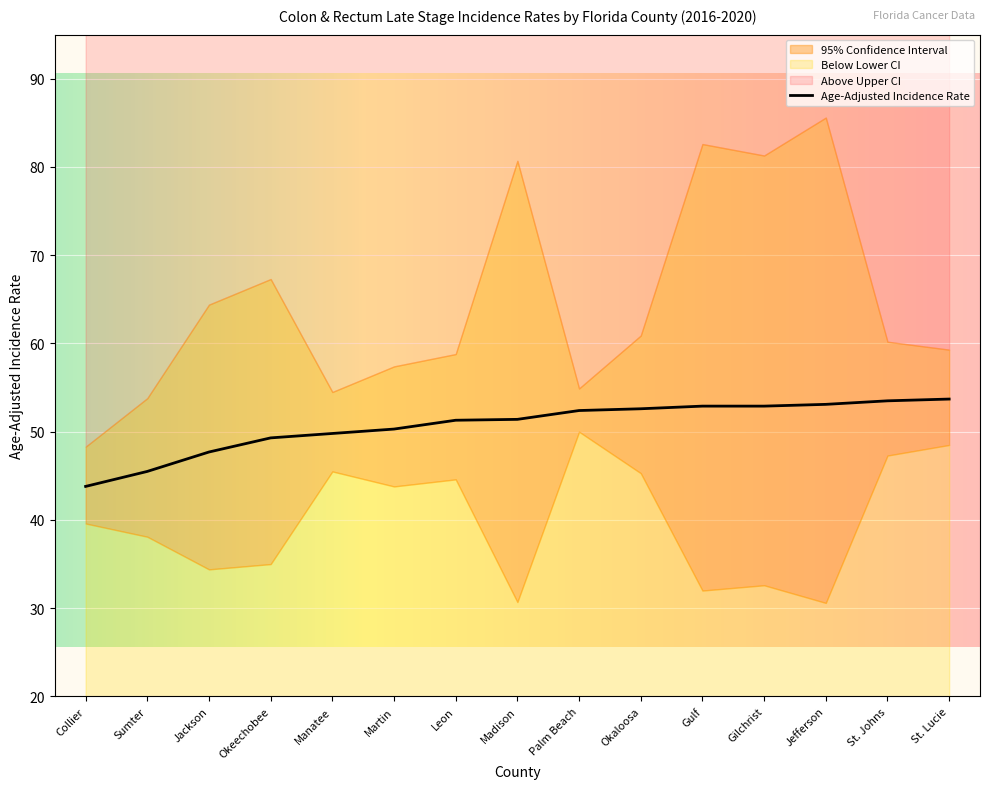

Rank the series by their average value, from highest to lowest.

Upper 95% CI, Age-Adjusted Incidence Rate, Lower 95% CI